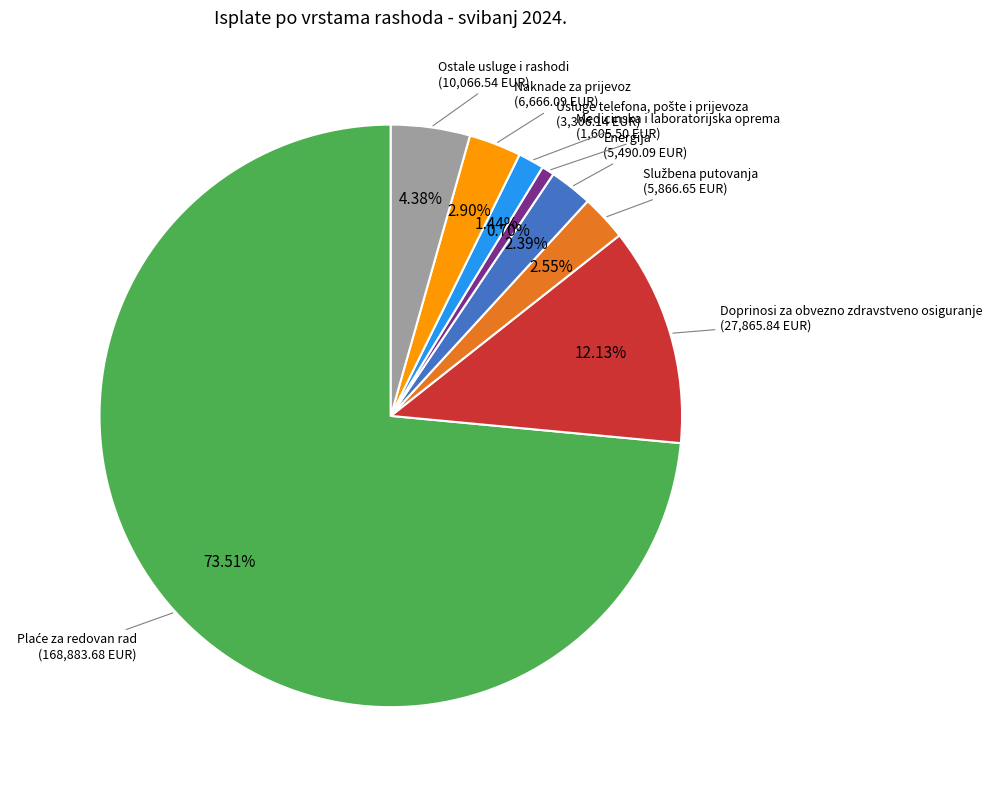

To the nearest percent, what is the difference between the largest and smallest slice percentages?

73%